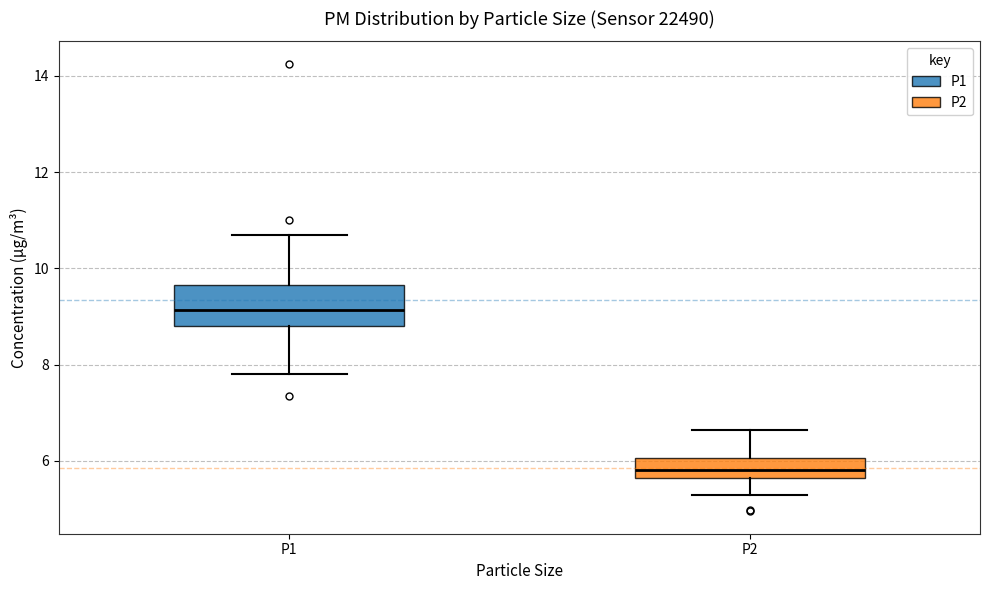

Which box is the tallest, from its lower edge to its upper edge?

P1